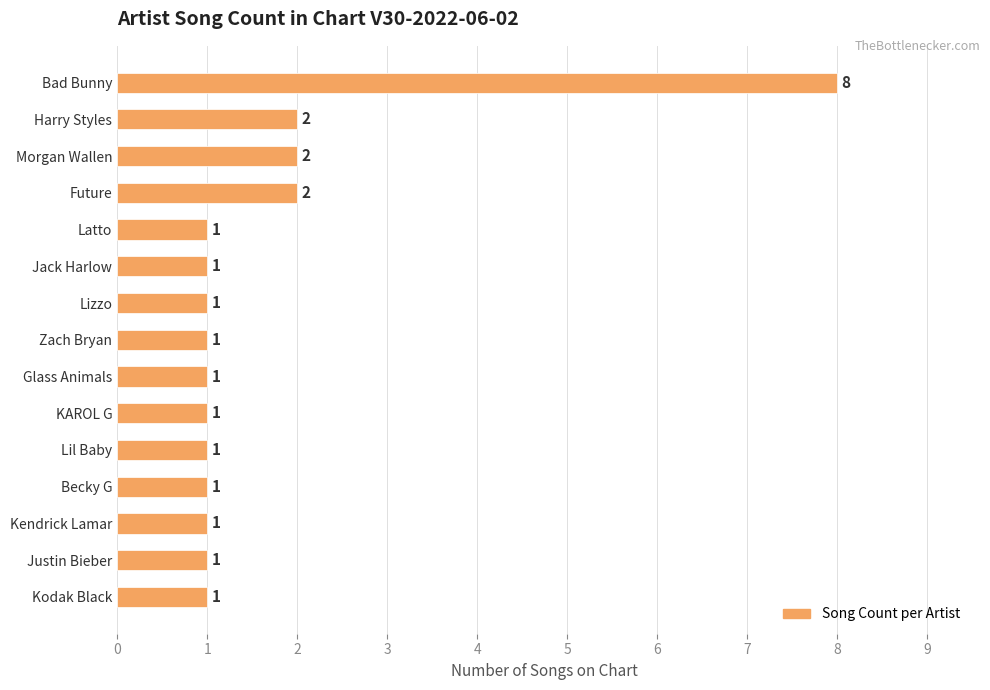

The value at Kendrick Lamar is 1. True or false?

True